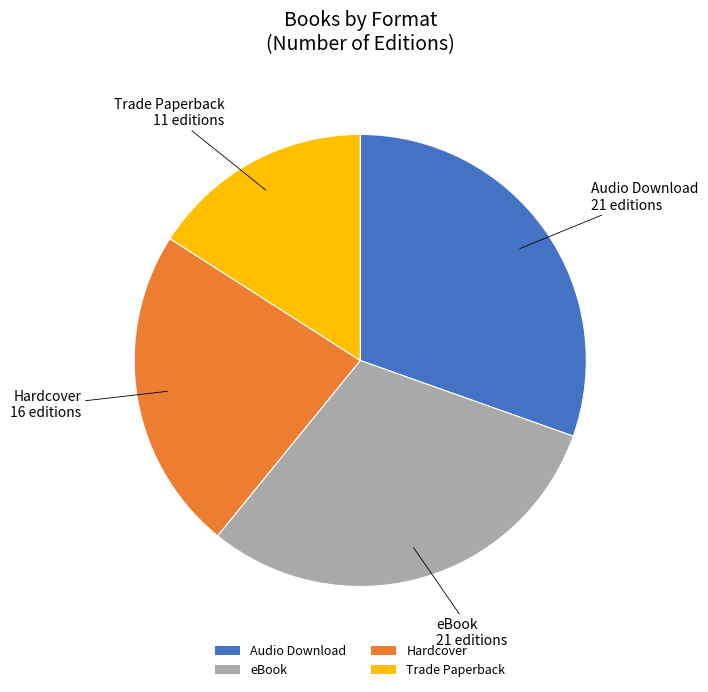

How many slices are in this pie chart?

4